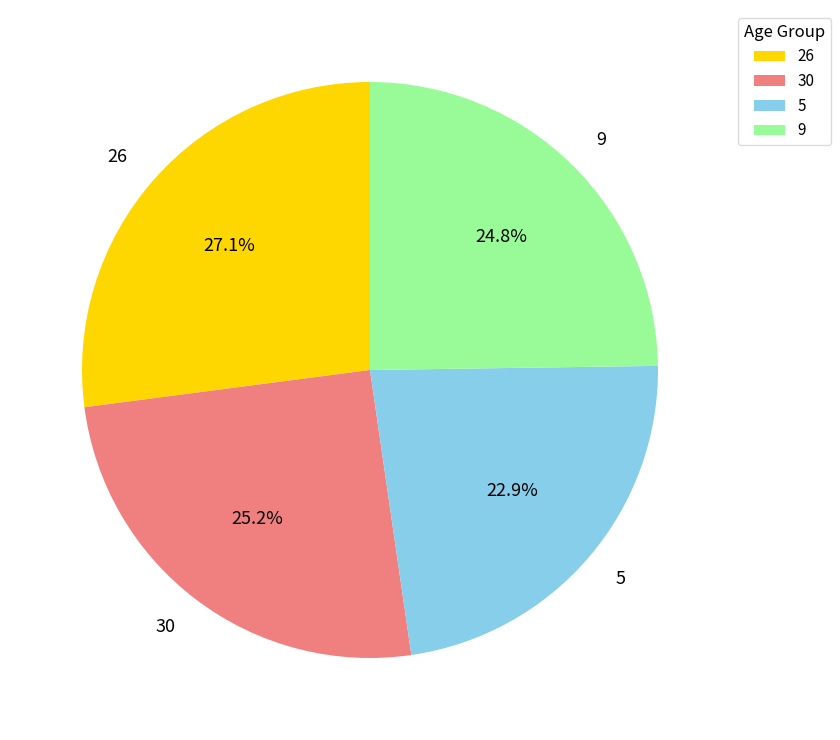

How much of the chart is everything except 26?

72.9%